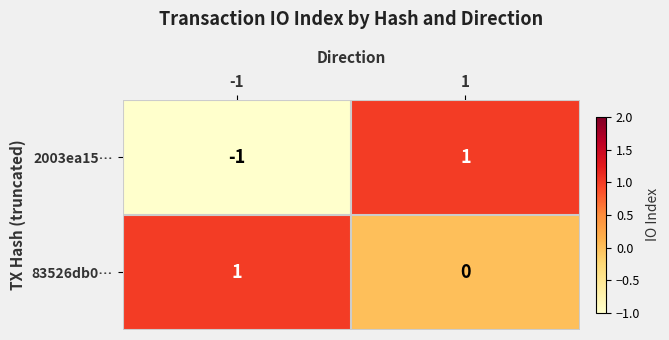

The value of 2003ea15… at -1 is -1. True or false?

True